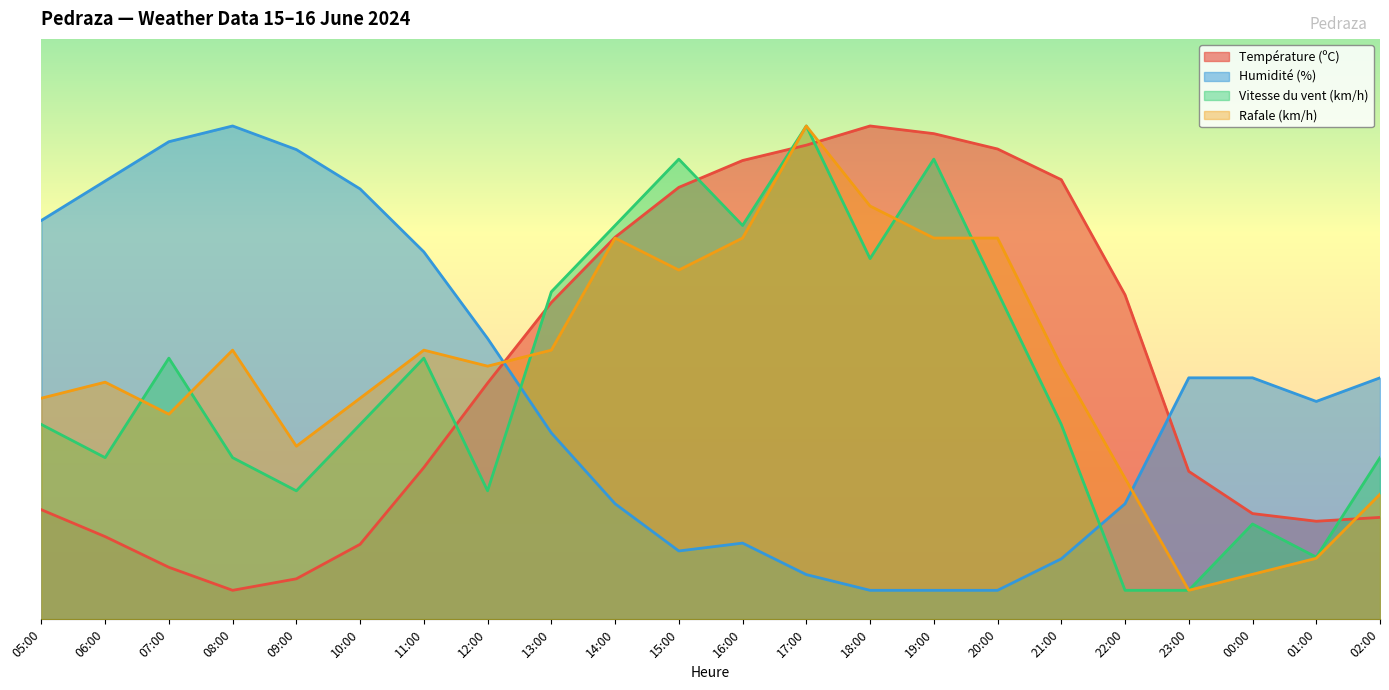

At which label does Température (ºC) reach its minimum?

08:00